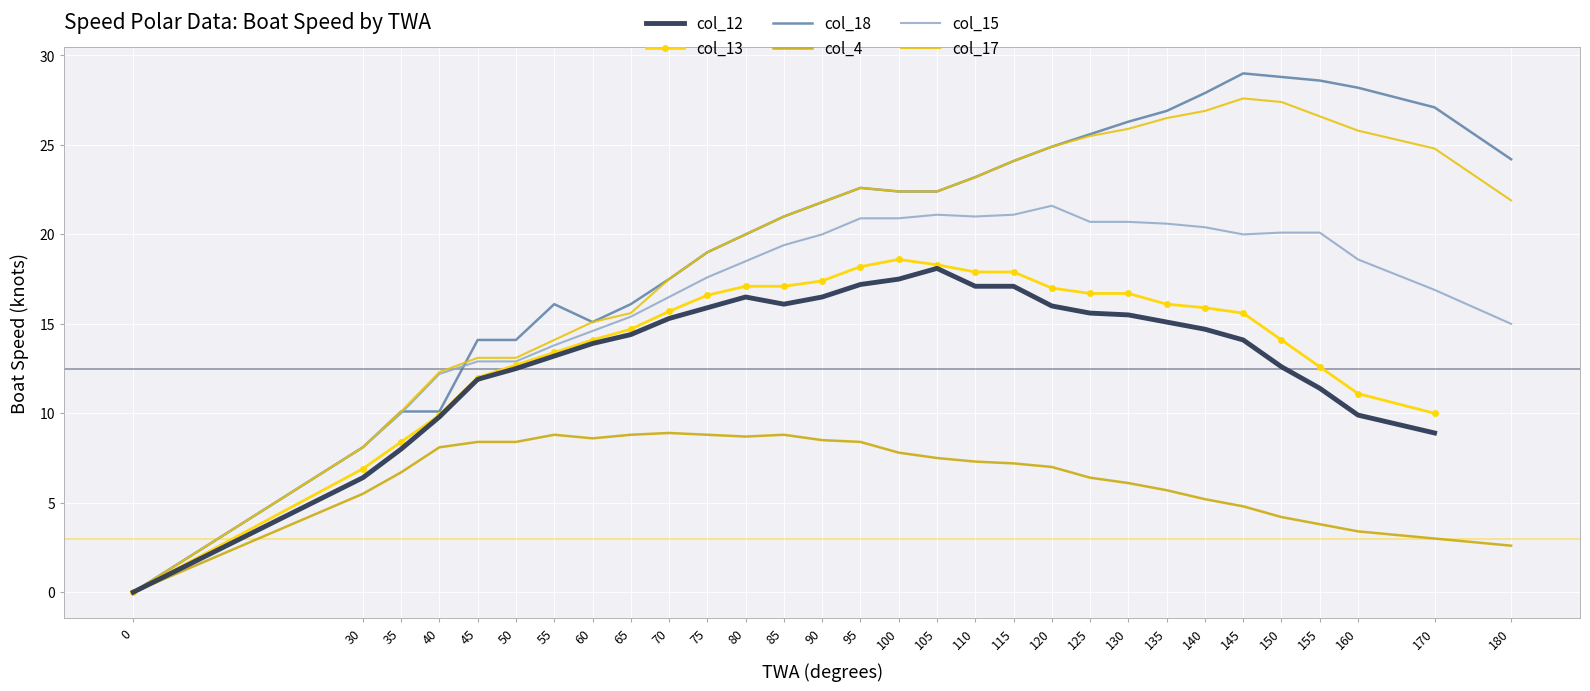

What are all the series names shown in the legend?

col_12, col_13, col_18, col_4, col_15, col_17